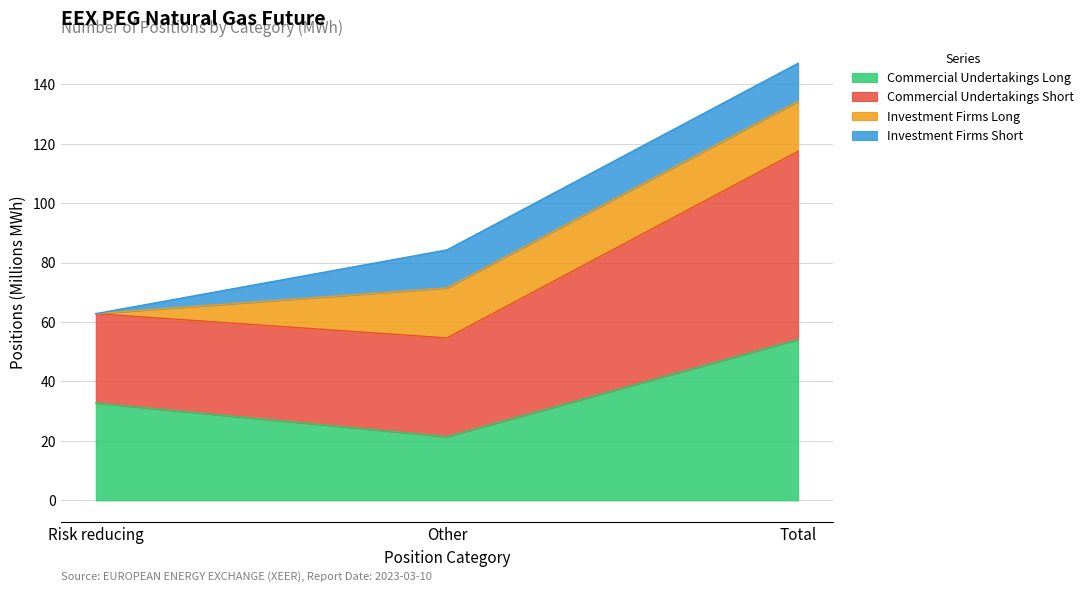

What is the label of the 3rd point from the left?

Total